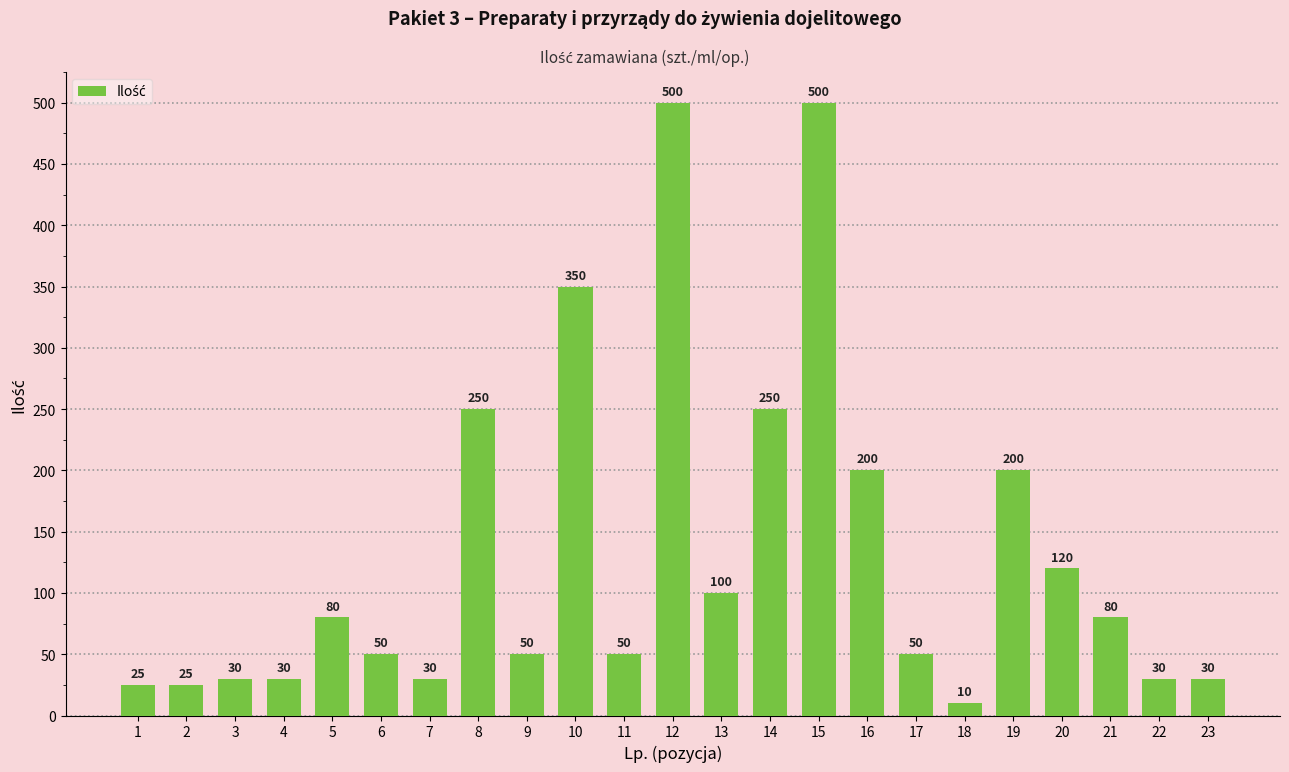

How many bars are there in total?

23